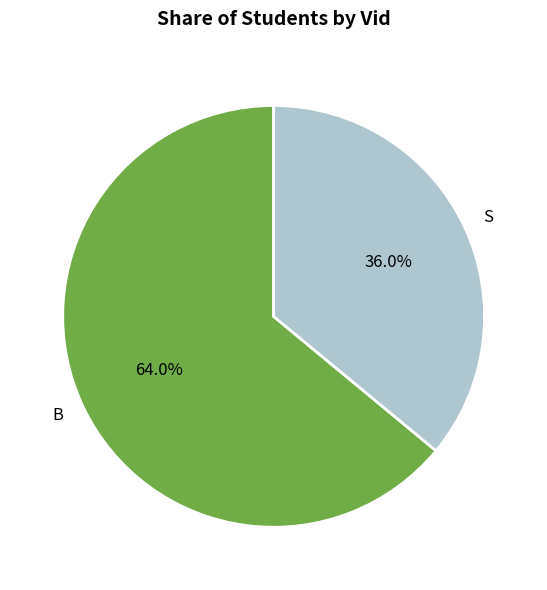

Which has a higher value, B or S?

B